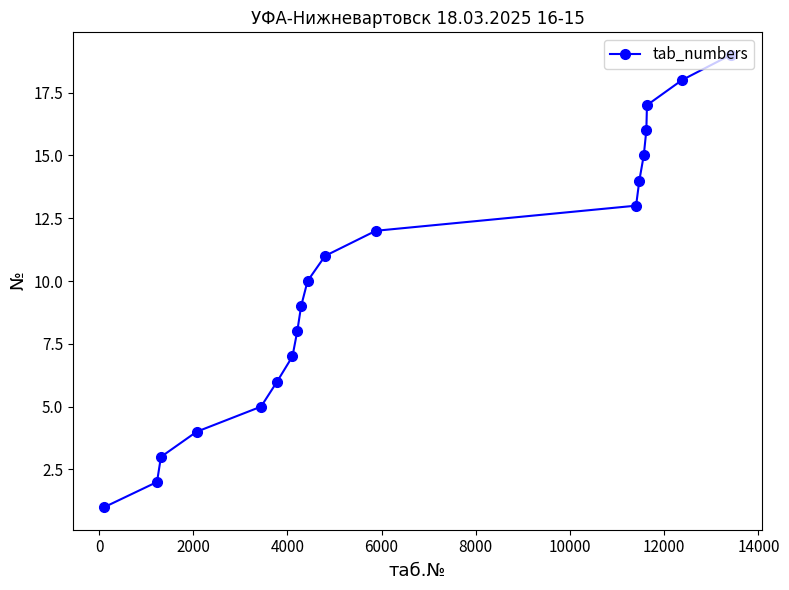

How many series are shown in this chart?

1